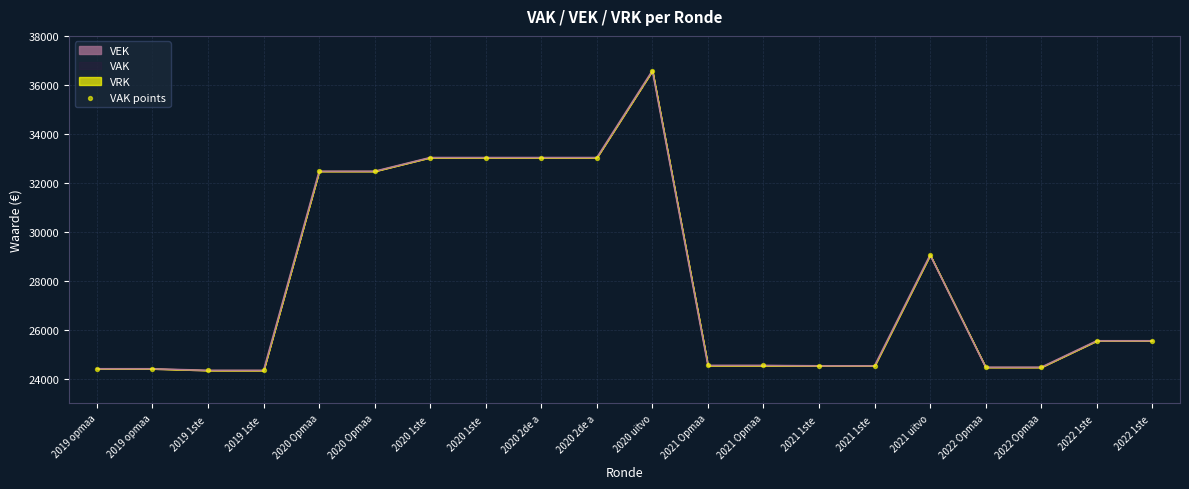

Between 2019 opmaa and 2019 opmaa, which is larger?

2019 opmaa